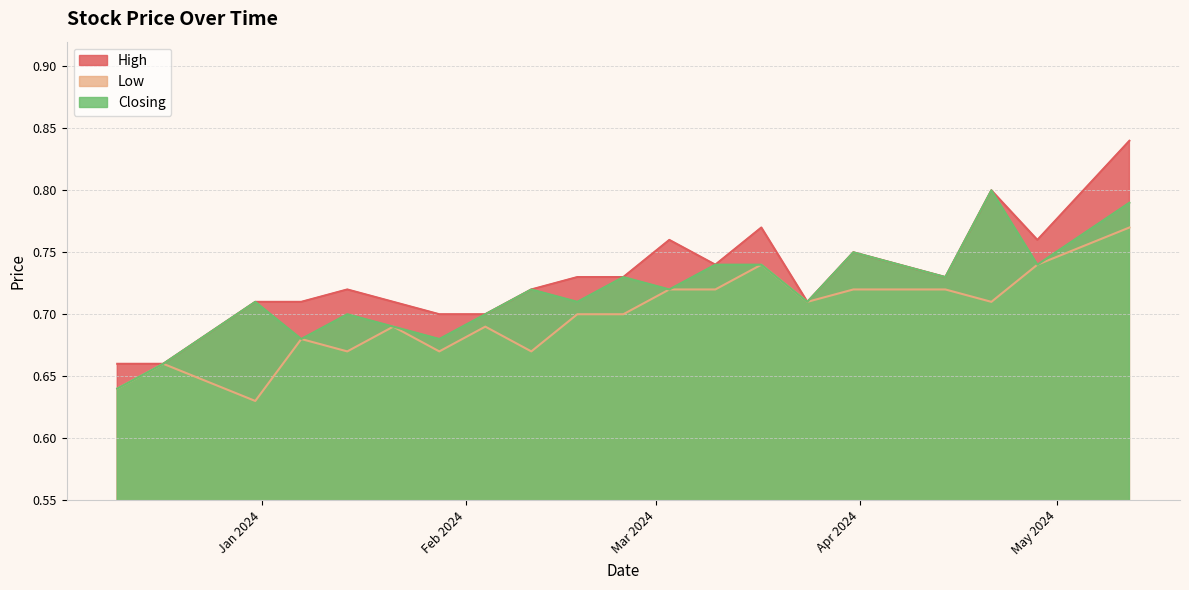

True or false: Closing has more than 2 points higher than both neighbors.

True